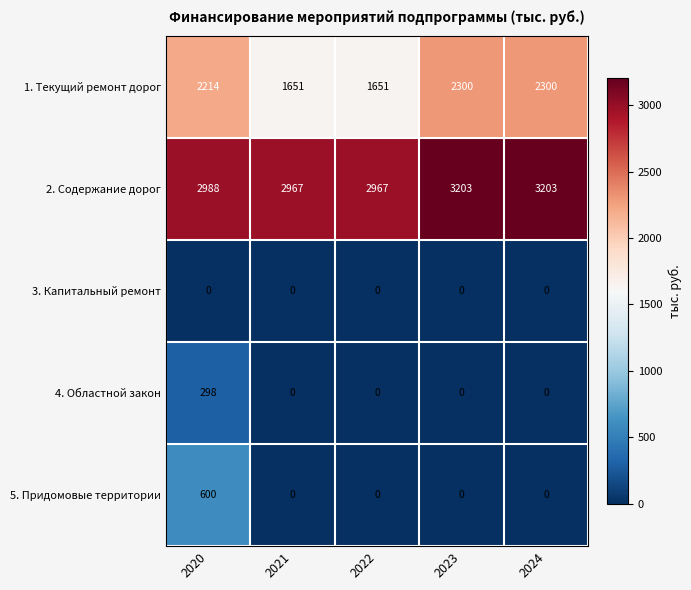

The 4. Областной закон series shows 298 at 2020. True or false?

True